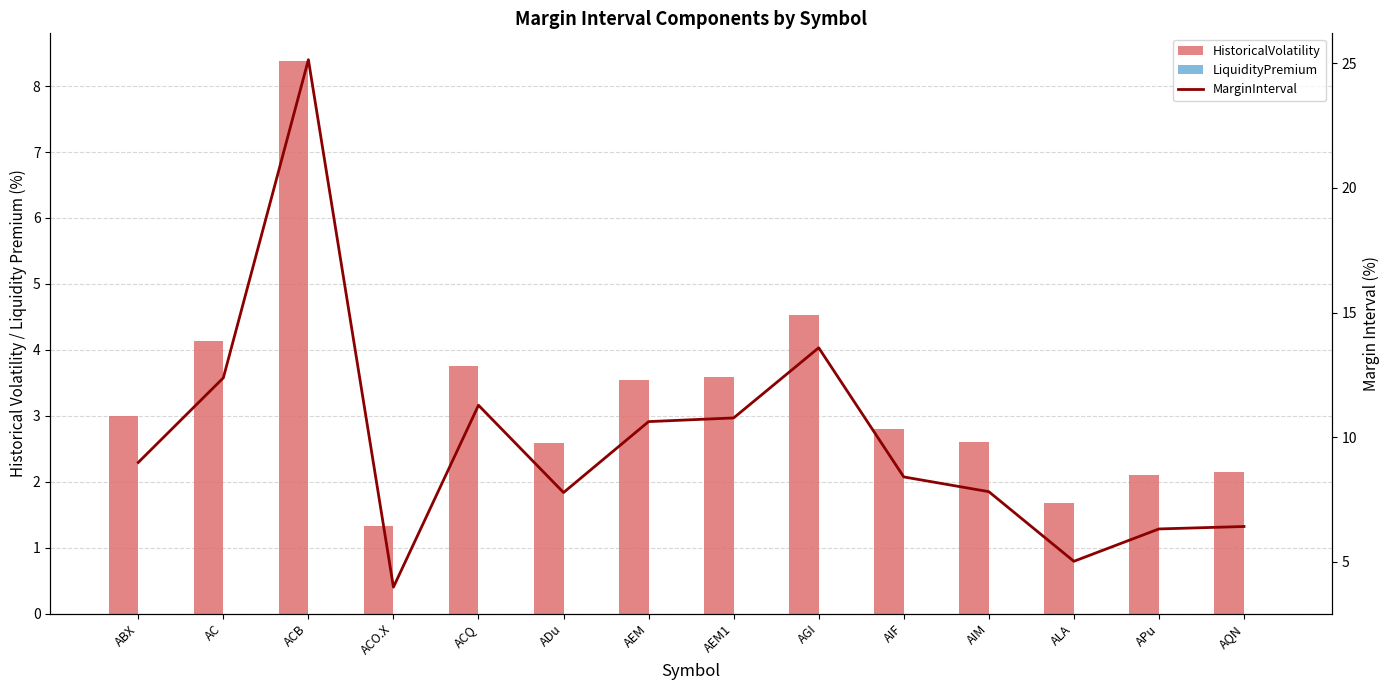

What position from the left is AGI?

9